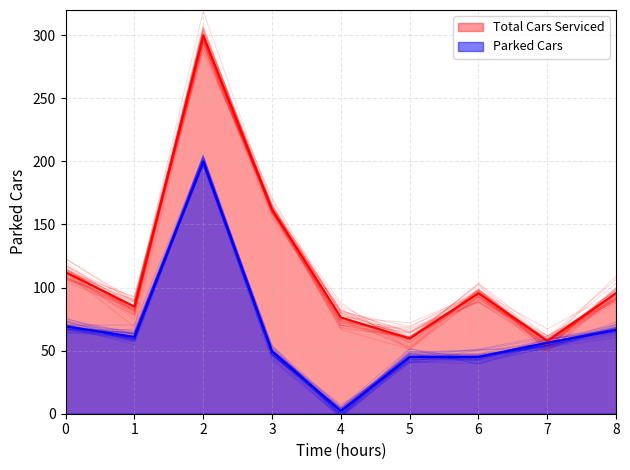

True or false: Калорийность and Белки intersect in this chart.

False